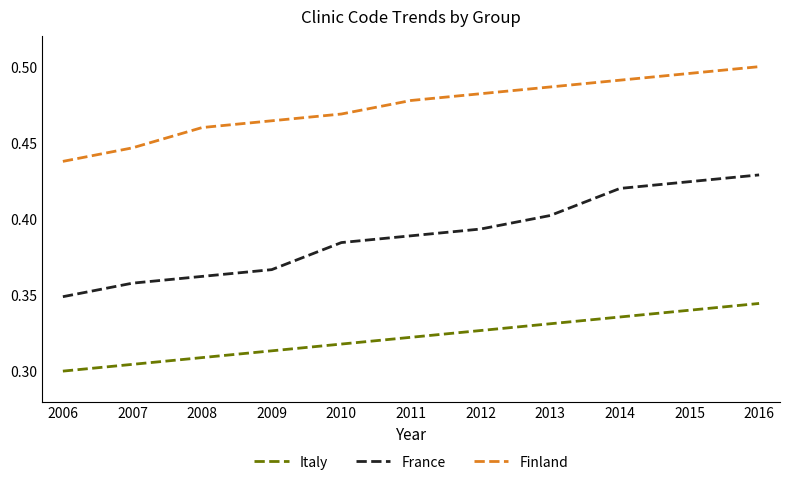

Count the France values in the range 0 to 1.

11